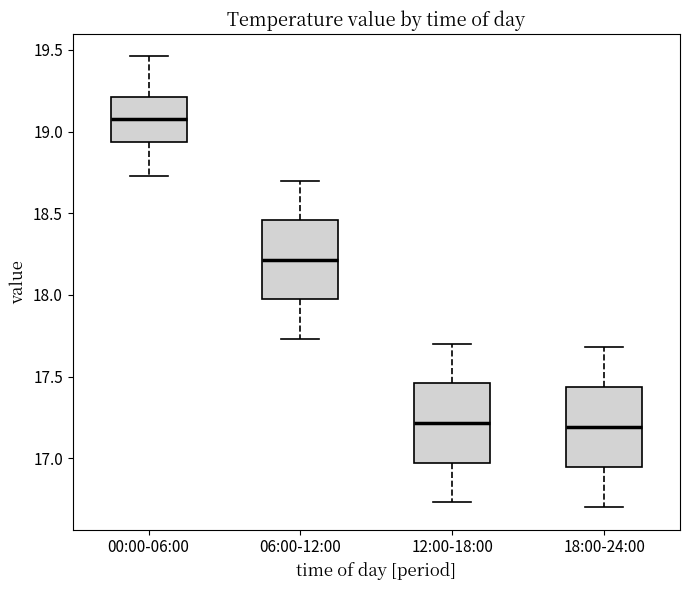

Reading left to right, read every box against the y-axis: the position of its median line, the range the box covers, and the ends of its whiskers. The values are not printed on the chart, so give them approximately, as read against the axis.

00:00-06:00: median 19.10, box 18.95 to 19.20, whiskers 18.75 to 19.45
06:00-12:00: median 18.20, box 17.95 to 18.45, whiskers 17.75 to 18.70
12:00-18:00: median 17.20, box 16.95 to 17.45, whiskers 16.75 to 17.70
18:00-24:00: median 17.20, box 16.95 to 17.45, whiskers 16.70 to 17.70